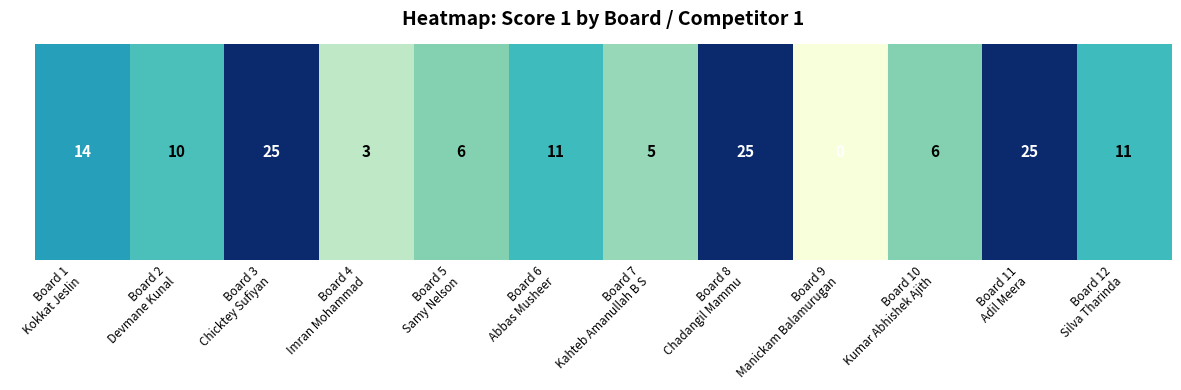

What is the difference between the values at Board 12
Silva Tharinda and Board 2
Devmane Kunal?

1